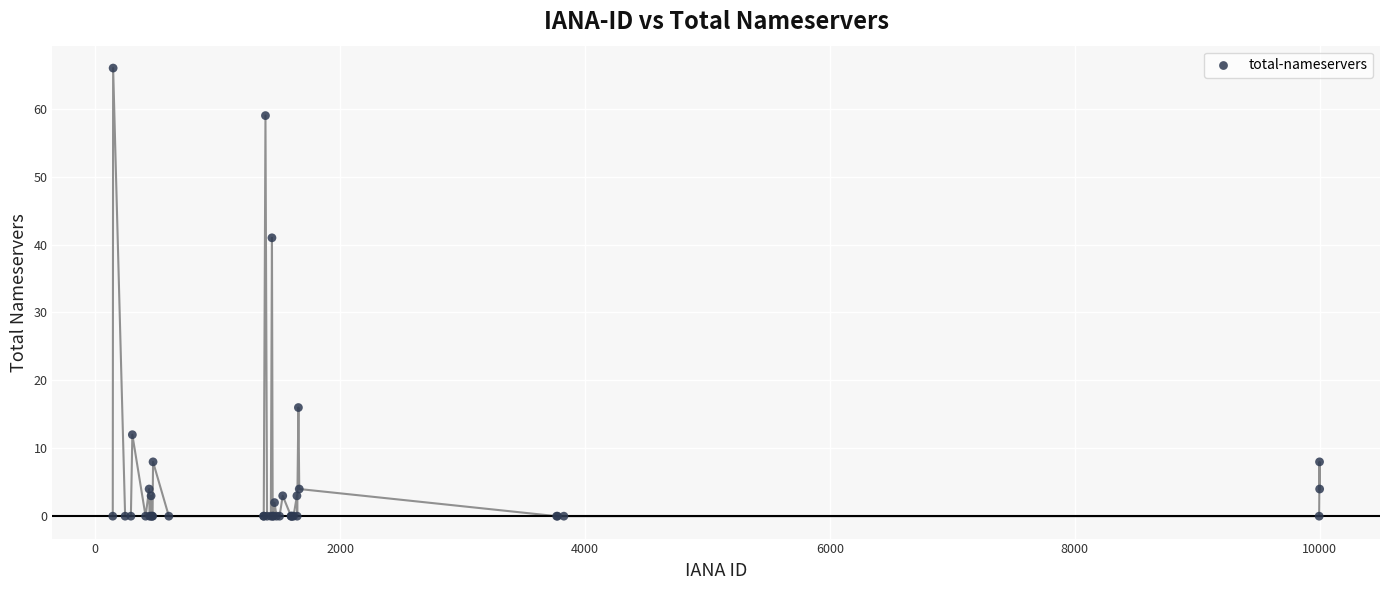

What Y value in the scatter plot is closest to 33?

41